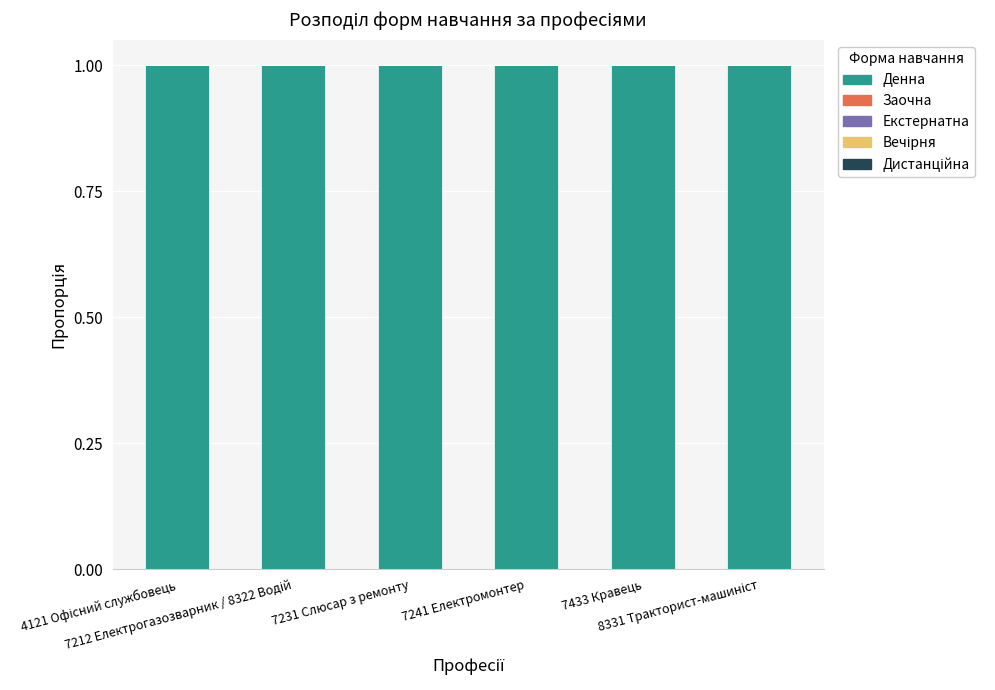

Which series has the largest total across all categories?

Денна